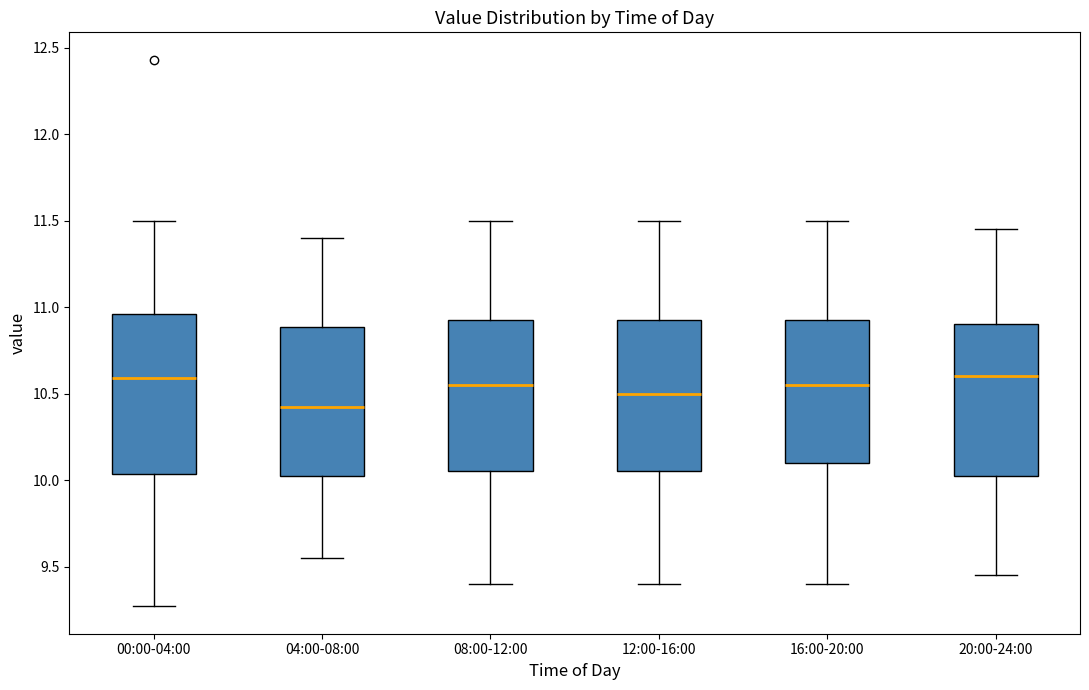

Reading left to right, read every box against the y-axis: the position of its median line, the range the box covers, and the ends of its whiskers. The values are not printed on the chart, so give them approximately, as read against the axis.

00:00-04:00: median 10.60, box 10.05 to 10.95, whiskers 9.25 to 11.50
04:00-08:00: median 10.45, box 10.05 to 10.90, whiskers 9.55 to 11.40
08:00-12:00: median 10.55, box 10.05 to 10.95, whiskers 9.40 to 11.50
12:00-16:00: median 10.50, box 10.05 to 10.95, whiskers 9.40 to 11.50
16:00-20:00: median 10.55, box 10.10 to 10.95, whiskers 9.40 to 11.50
20:00-24:00: median 10.60, box 10.05 to 10.90, whiskers 9.45 to 11.45